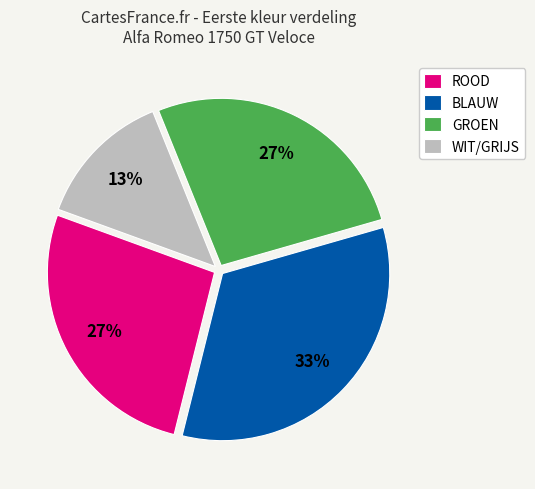

To the nearest percent, what is the difference between the largest and smallest slice percentages?

20%